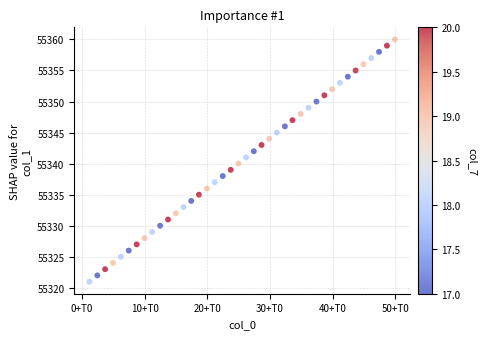

What is the range of Y values (max minus min)?

39